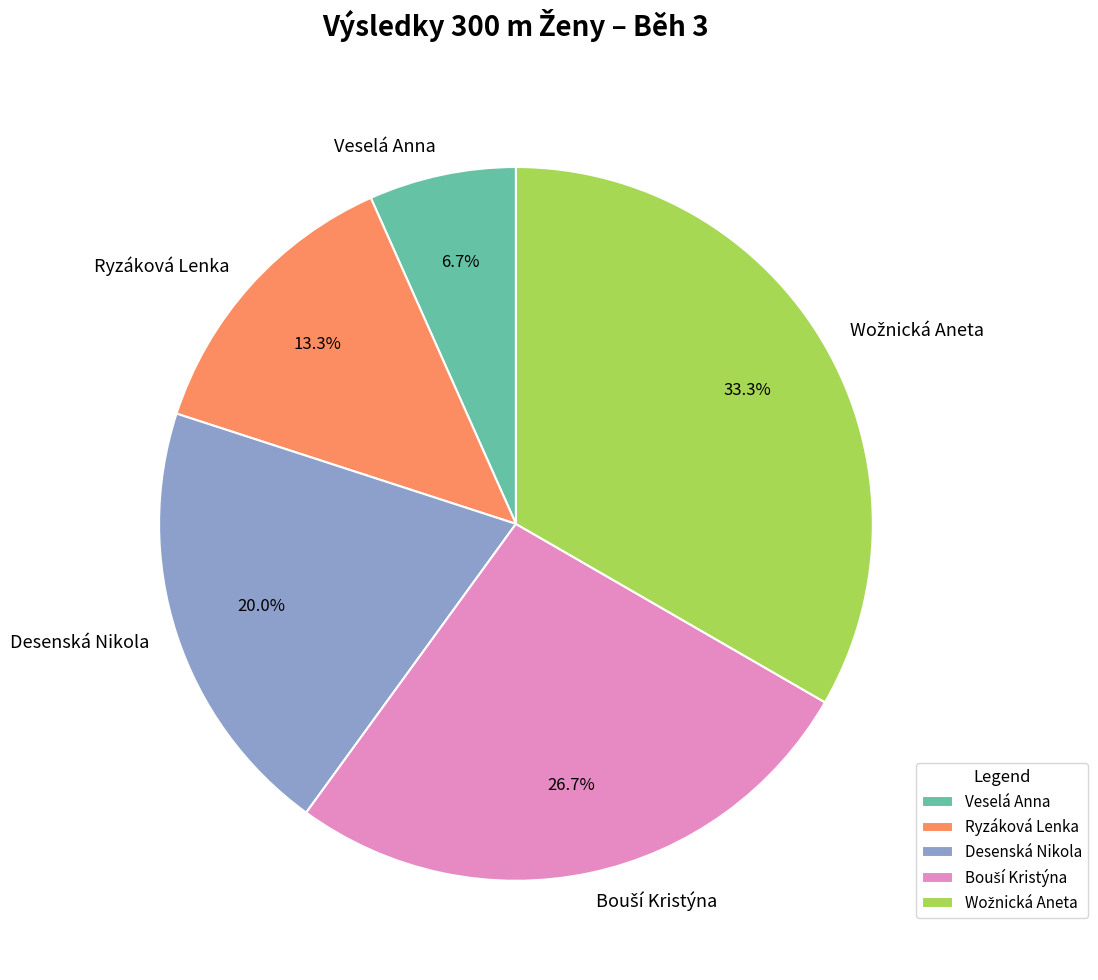

How much of the chart is everything except Desenská Nikola?

80.0%